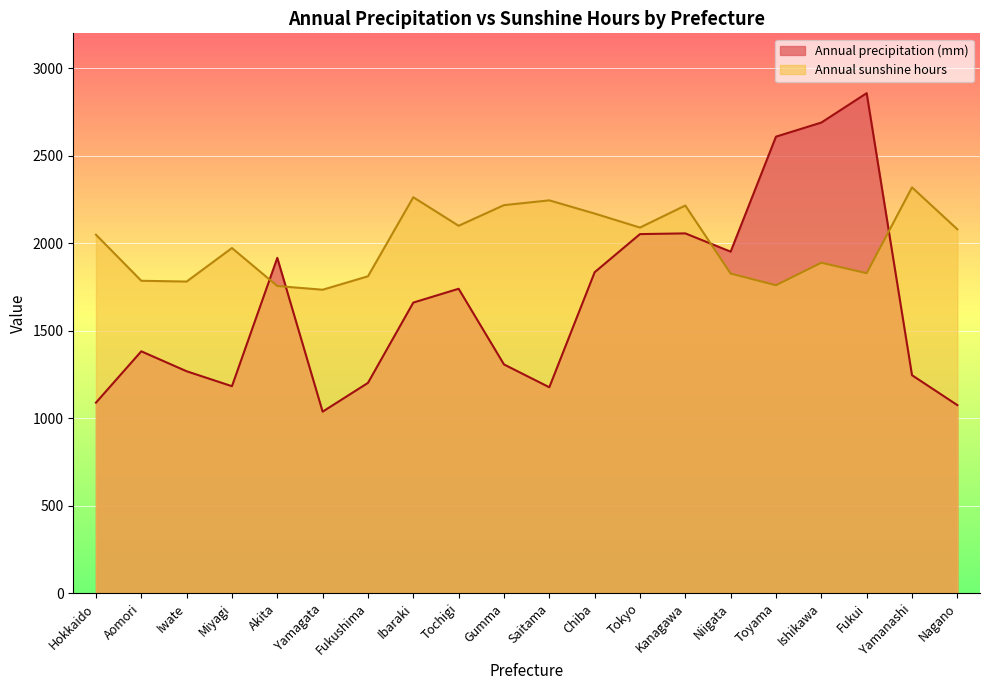

Reading left to right, transcribe all the data shown in this chart.

Annual precipitation (mm): Hokkaido=1089.0	Aomori=1382.5	Iwate=1268.5	Miyagi=1183.0	Akita=1916.5	Yamagata=1037.5	Fukushima=1202.0	Ibaraki=1661.0	Tochigi=1740.0	Gumma=1307.5	Saitama=1177.0	Chiba=1834.5	Tokyo=2052.5	Kanagawa=2056.5	Niigata=1952.0	Toyama=2609.5	Ishikawa=2690.0	Fukui=2858.0	Yamanashi=1246.0	Nagano=1075.0
Annual sunshine hours: Hokkaido=2049.0	Aomori=1785.7	Iwate=1781.2	Miyagi=1972.8	Akita=1755.7	Yamagata=1734.5	Fukushima=1811.3	Ibaraki=2263.1	Tochigi=2100.0	Gumma=2218.0	Saitama=2245.3	Chiba=2169.9	Tokyo=2089.8	Kanagawa=2215.8	Niigata=1826.8	Toyama=1760.2	Ishikawa=1888.8	Fukui=1829.0	Yamanashi=2319.5	Nagano=2080.1